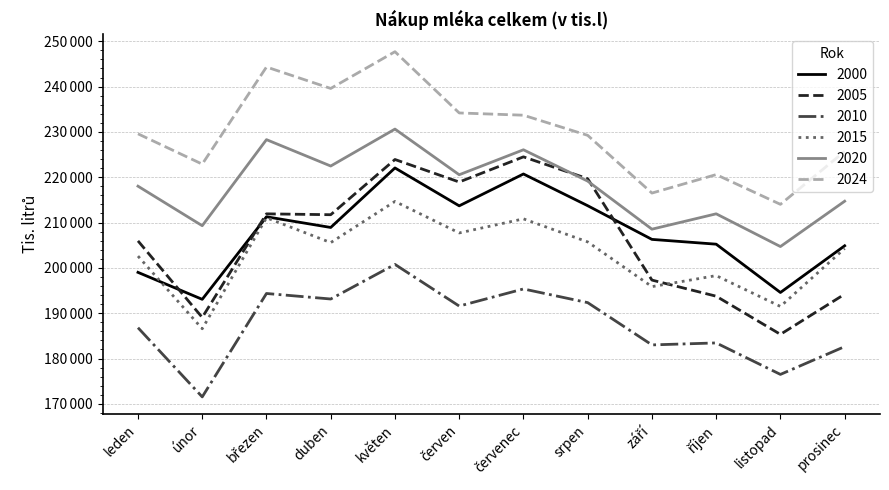

What is the minimum value shown in the chart?

171538